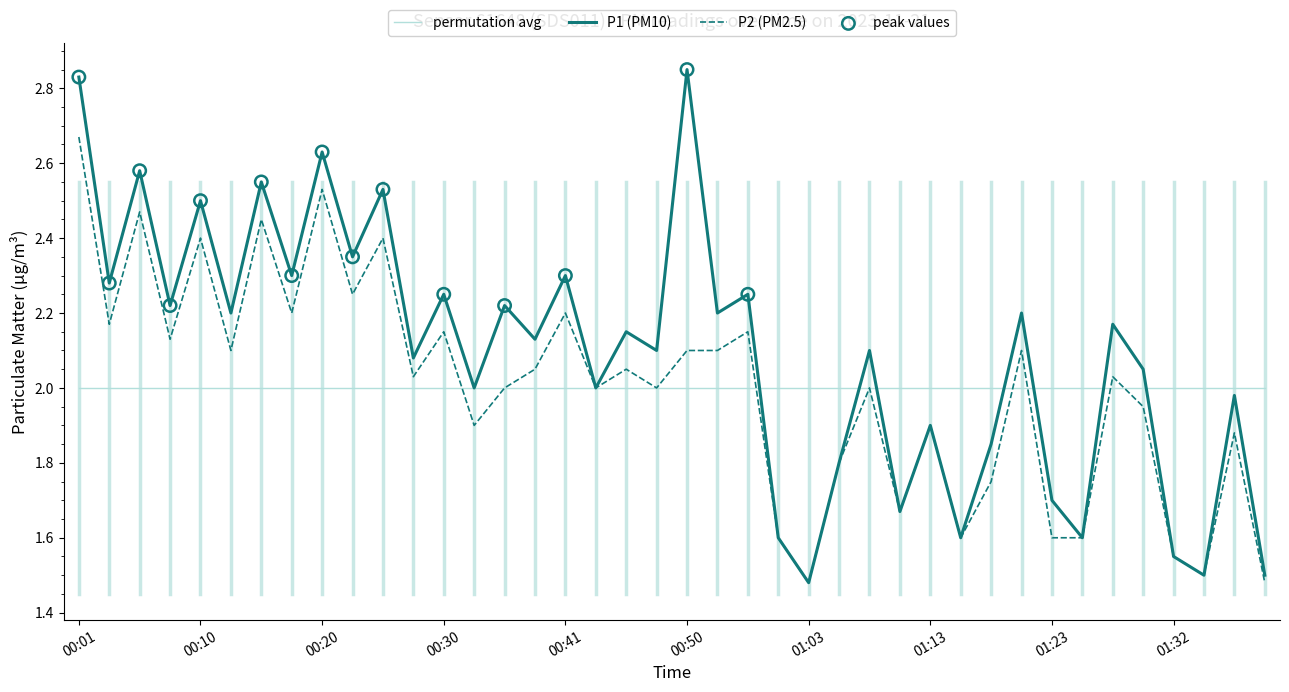

Which series has the largest total across all categories?

P1 (PM10)